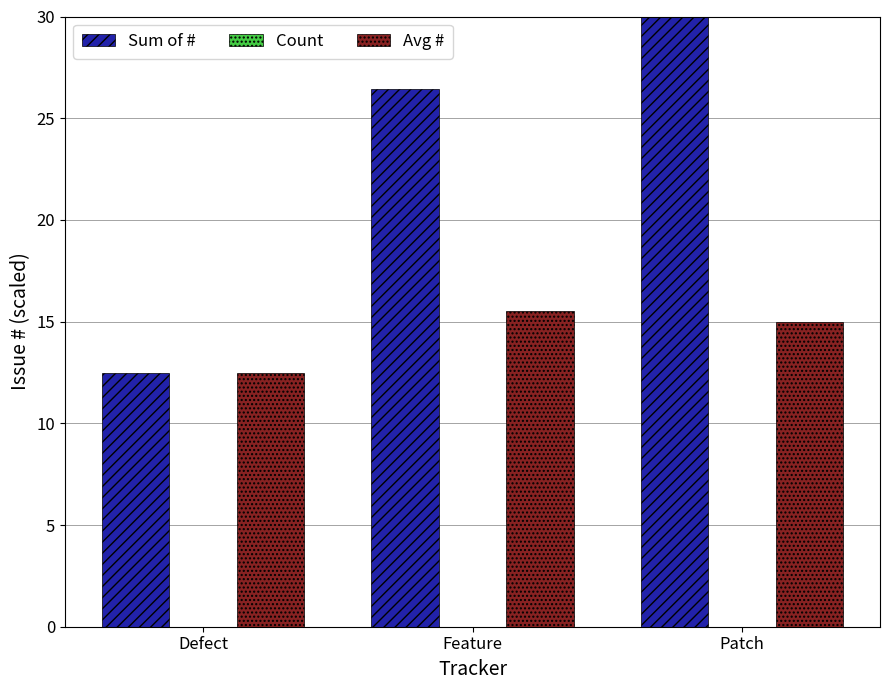

Are the bars grouped side by side (vs. stacked)?

Yes